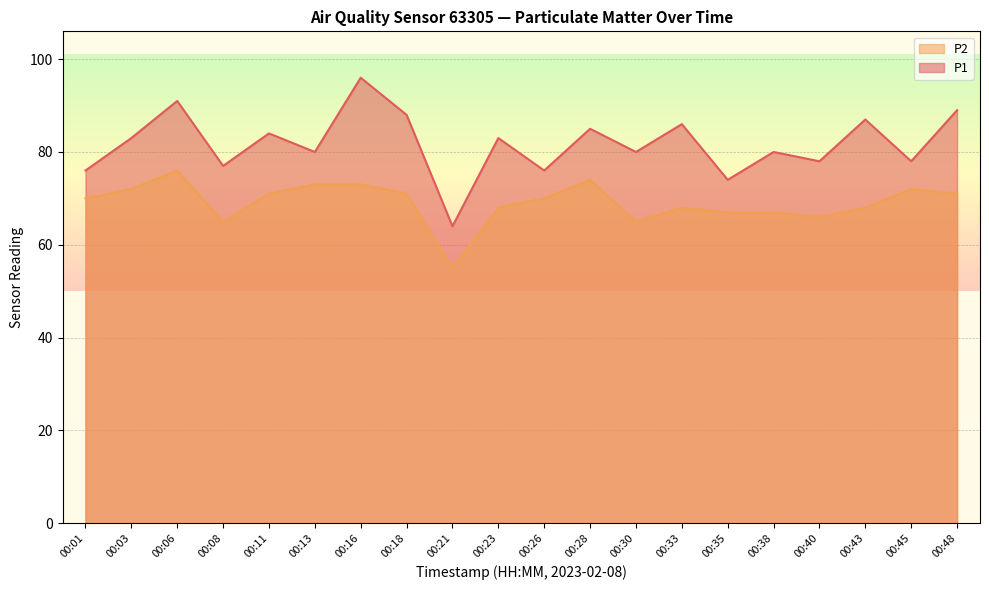

True or false: P1 has a value of 124 at 00:40.

False